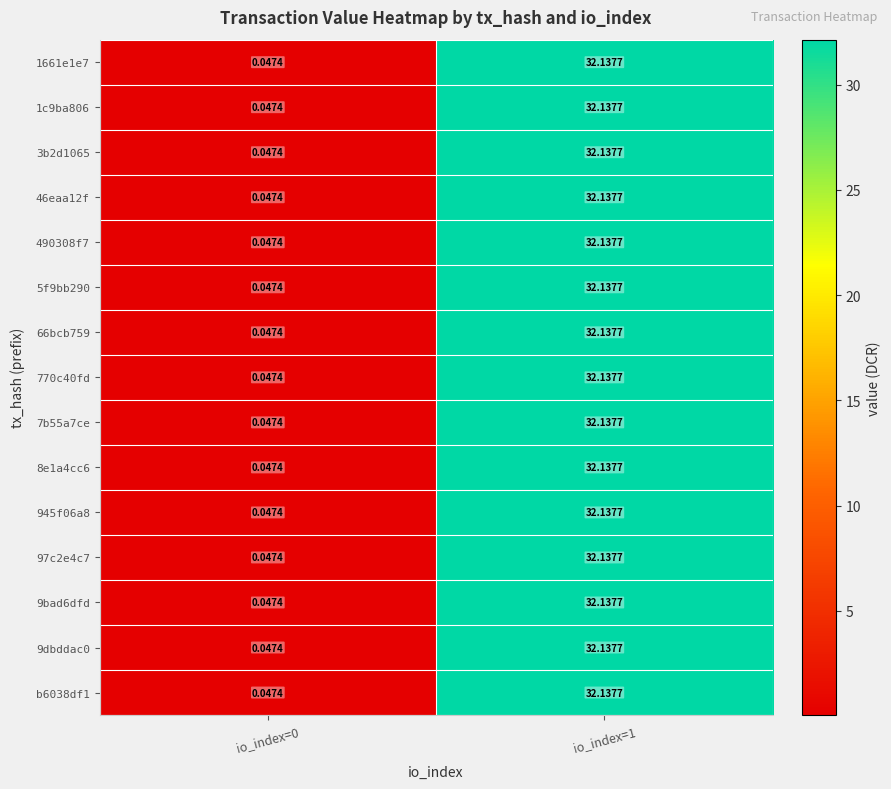

Which label corresponds to the largest value in the chart?

io_index=1